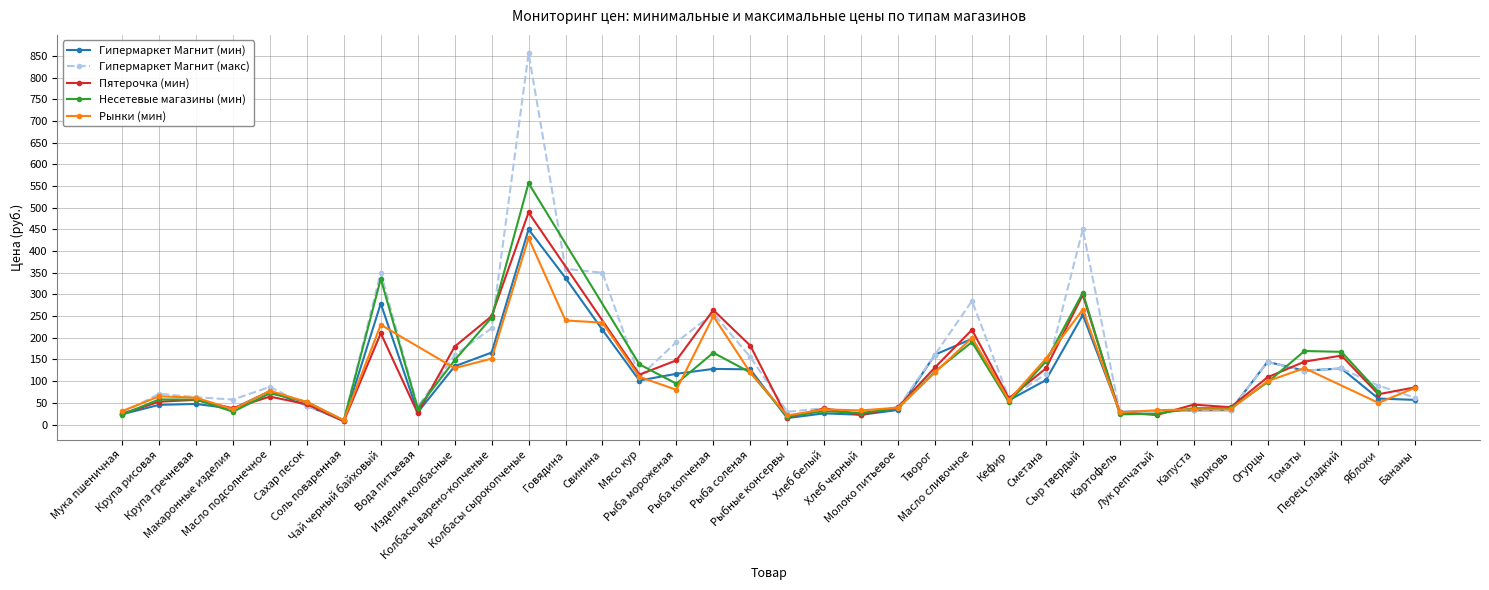

True or false: Гипермаркет Магнит (мин) and Гипермаркет Магнит (макс) intersect in this chart.

False